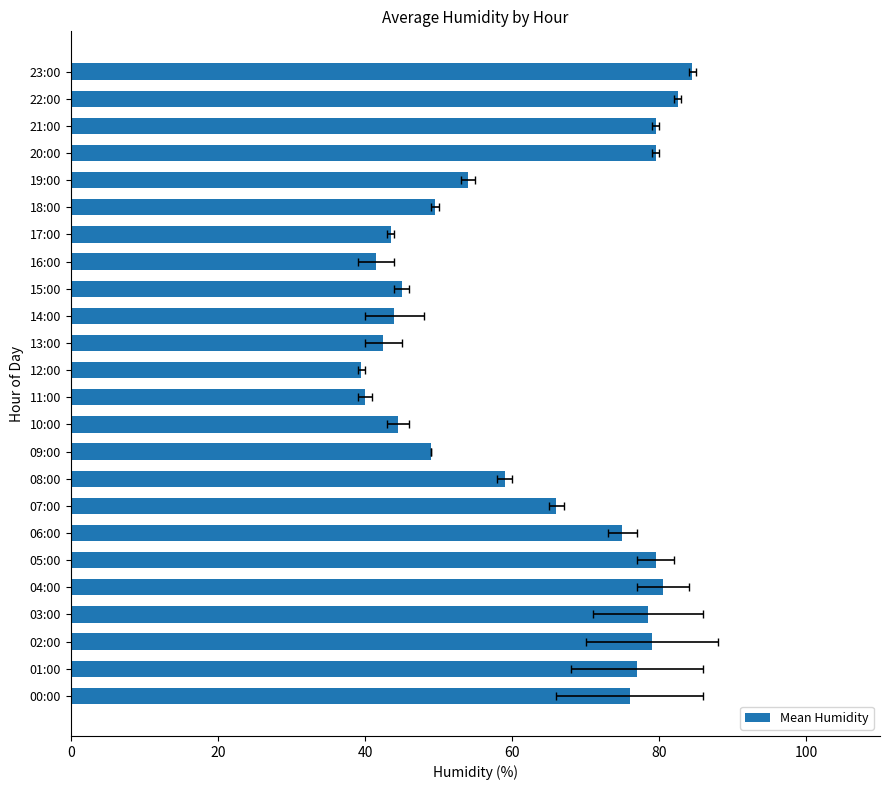

What is the value of the 4th bar from the left?

78.5